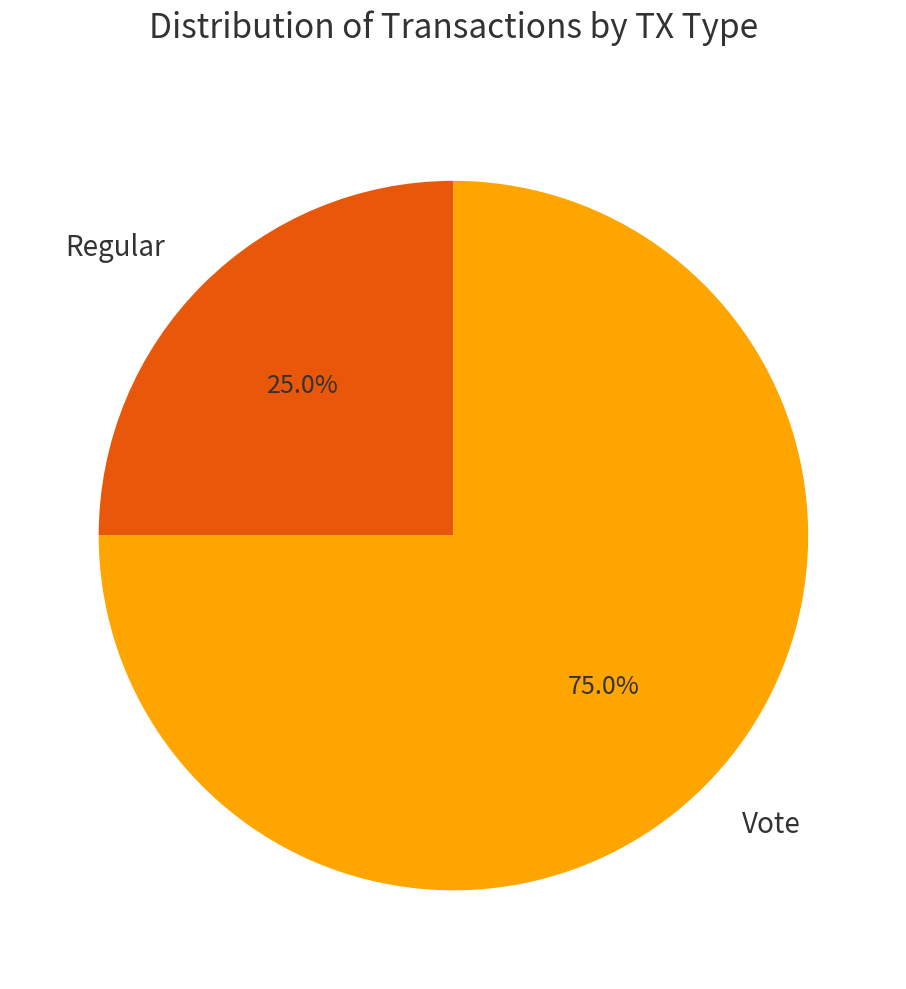

What is the ratio of the value at Regular to the value at Vote?

0.3